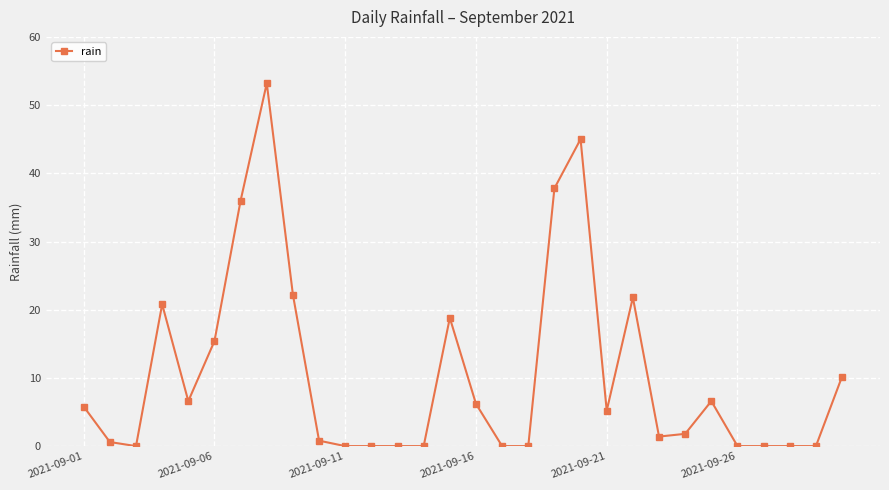

True or false: the data has more than 2 interior local peaks.

True